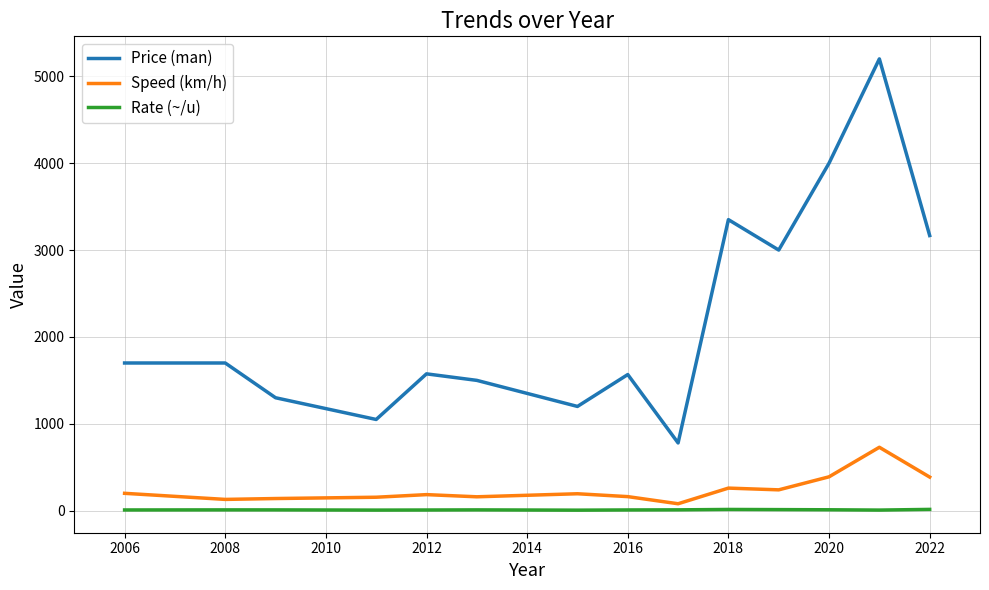

What is the difference between the maximum and minimum values in the Speed (km/h) series?

650.0